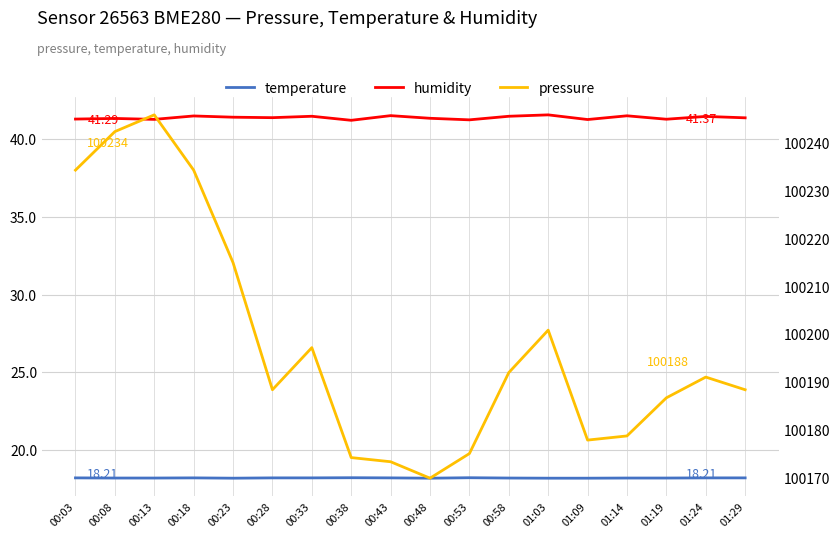

True or false: temperature has a value of 18.2 at 01:29.

True